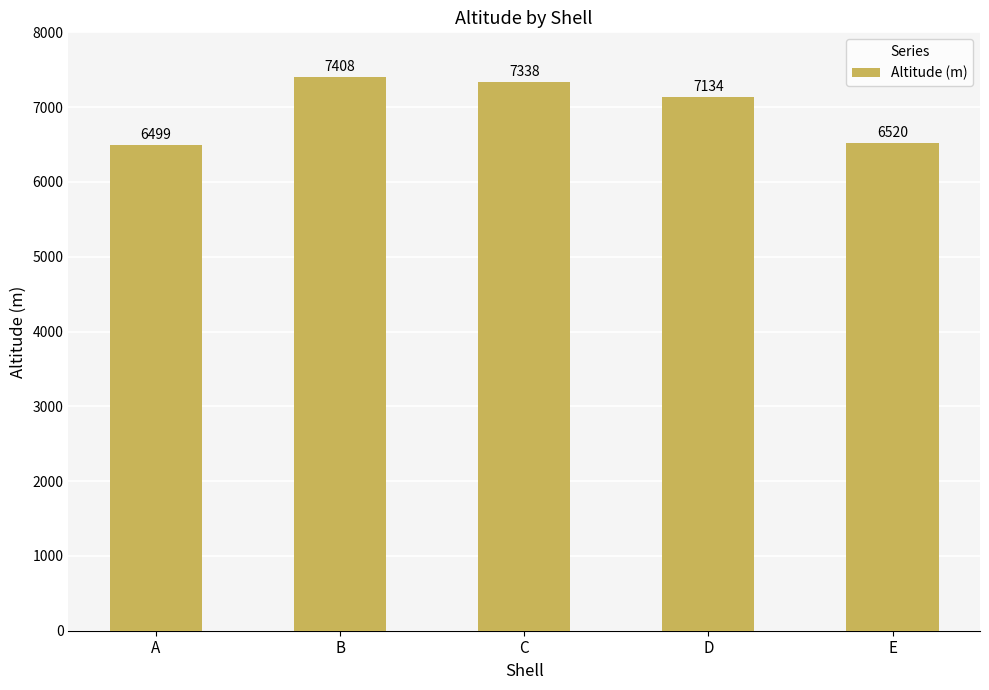

What is the difference between the values at C and A?

839